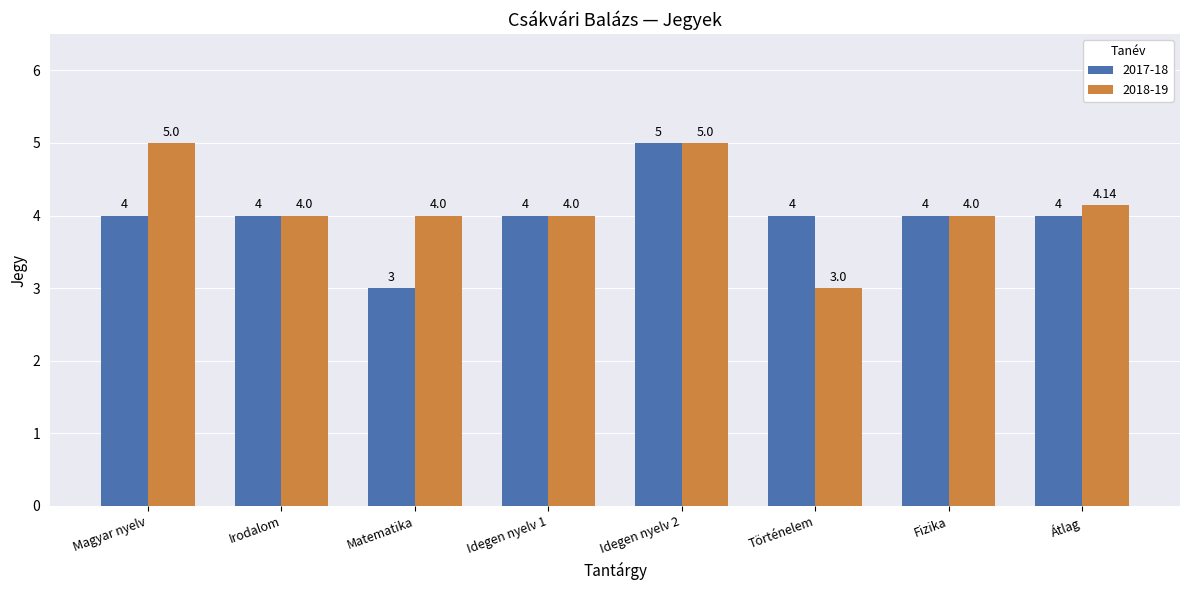

Which category has the lowest value in the 2017-18 series?

Matematika